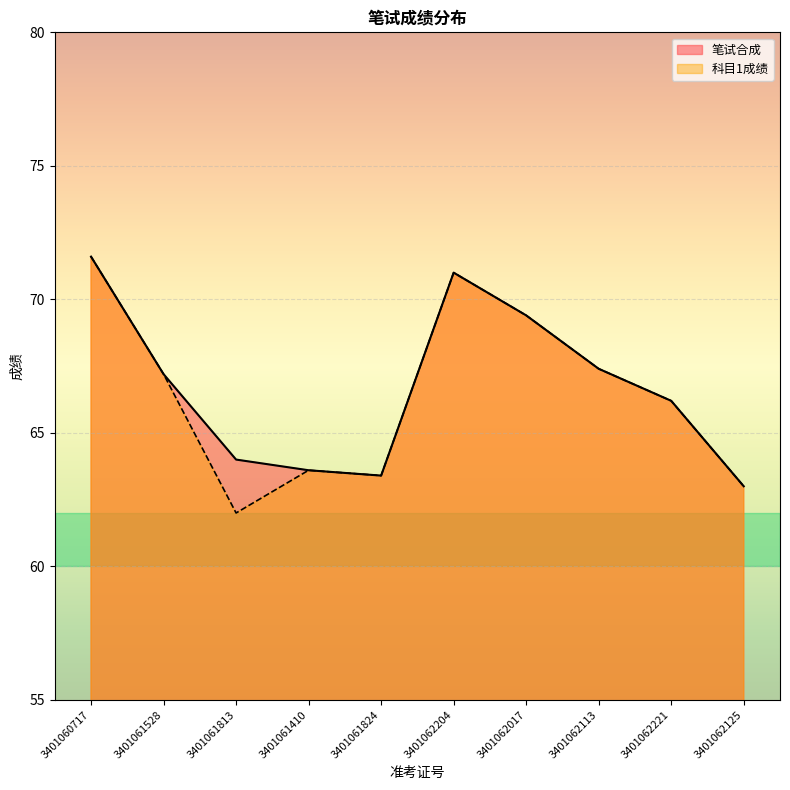

Reading left to right, transcribe all the data shown in this chart.

笔试合成: 71.6	67.2	64.0	63.6	63.4	71.0	69.4	67.4	66.2	63.0
科目1成绩: 71.6	67.2	62.0	63.6	63.4	71.0	69.4	67.4	66.2	63.0